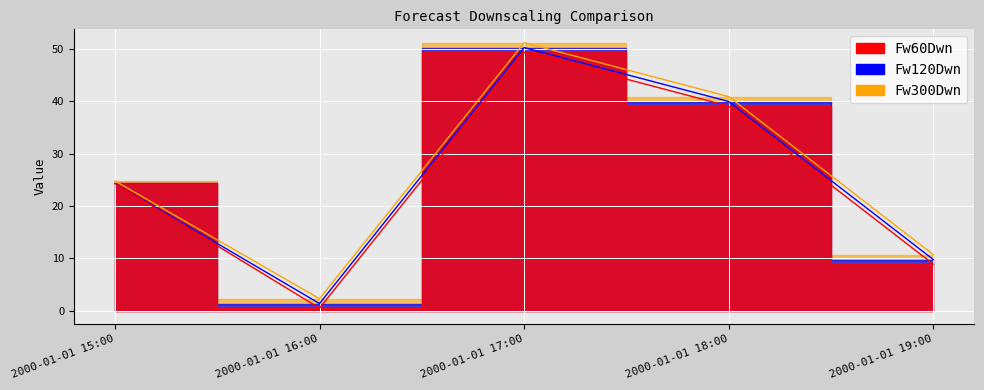

At which category does the chart reach its peak across all series?

2000-01-01 17:00